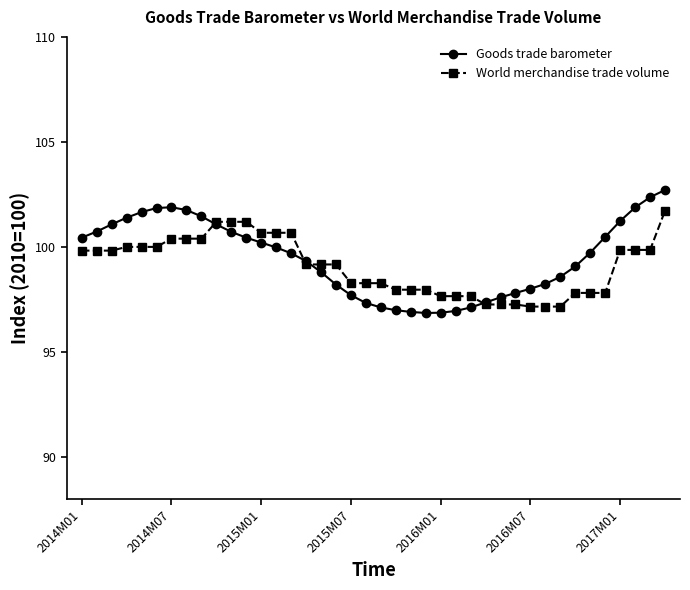

What is the minimum value for World merchandise trade volume?

97.2